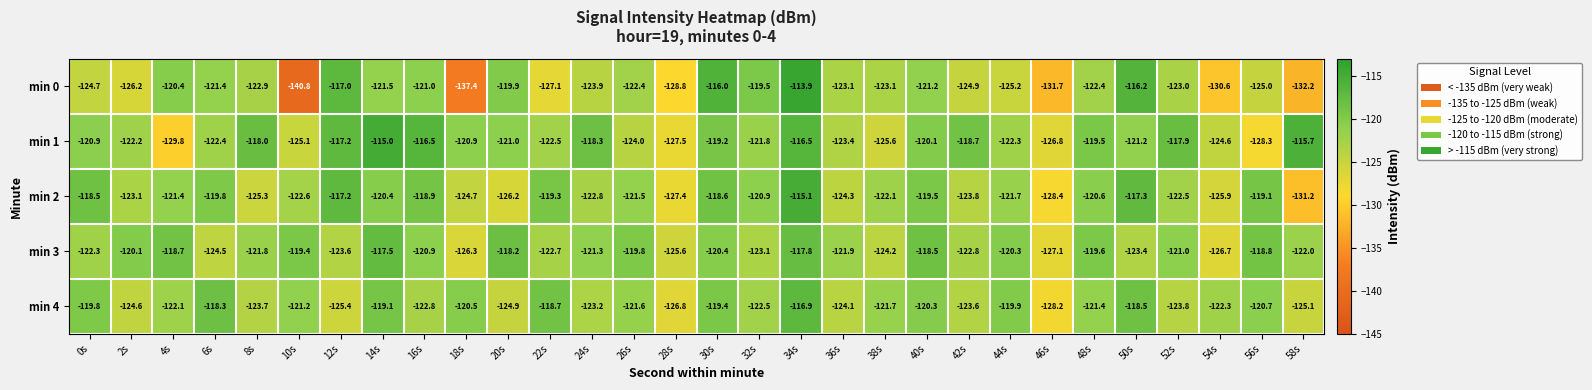

Which series has the largest total across all categories?

min 1